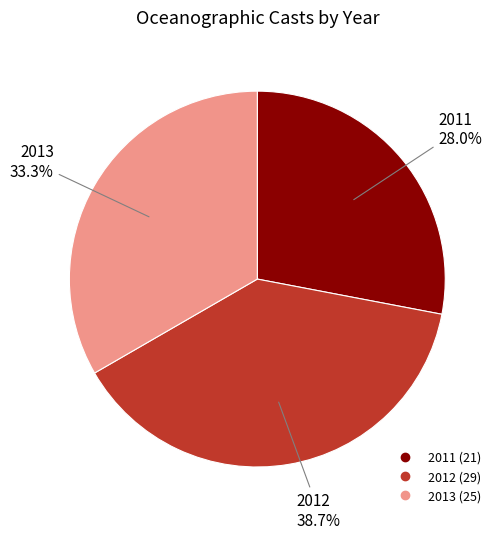

Is there a majority slice in this chart?

No